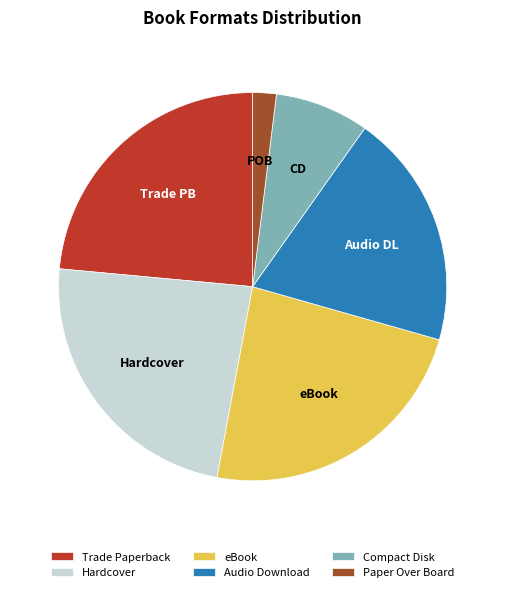

Do Hardcover and Paper Over Board together represent more than half of the pie?

No